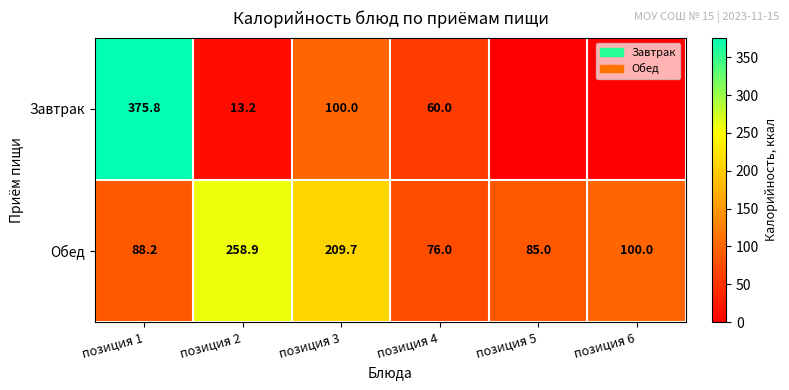

What is the average value of the Обед series?

136.3